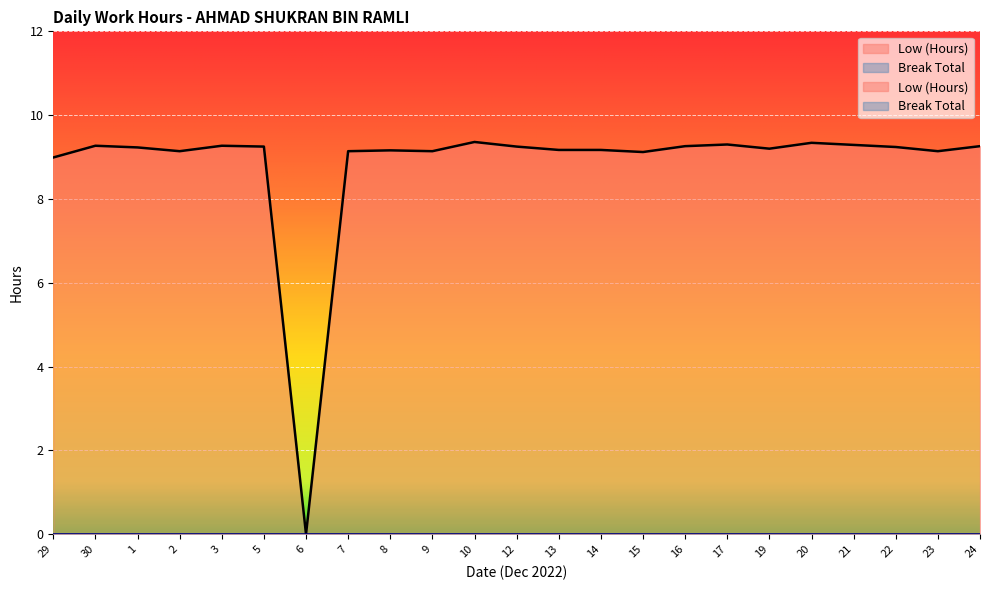

Reading left to right, transcribe all the data shown in this chart.

9.0	9.3	9.2	9.1	9.3	9.2	0.0	9.1	9.2	9.1	9.4	9.2	9.2	9.2	9.1	9.3	9.3	9.2	9.3	9.3	9.2	9.1	9.3